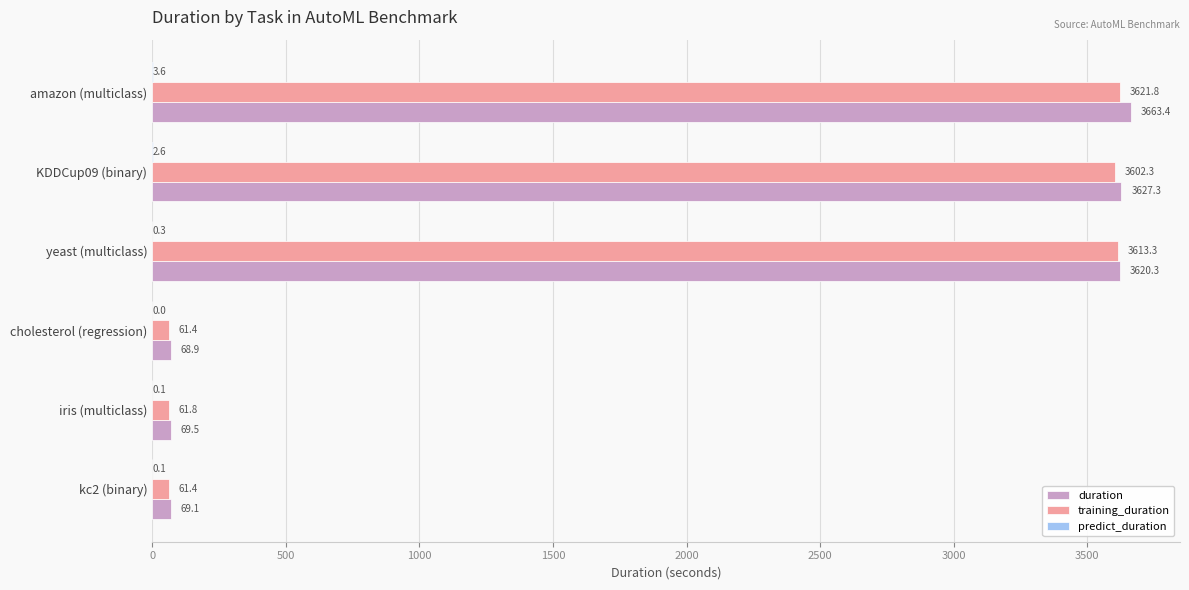

Which series changed the most between iris (multiclass) and cholesterol (regression)?

duration